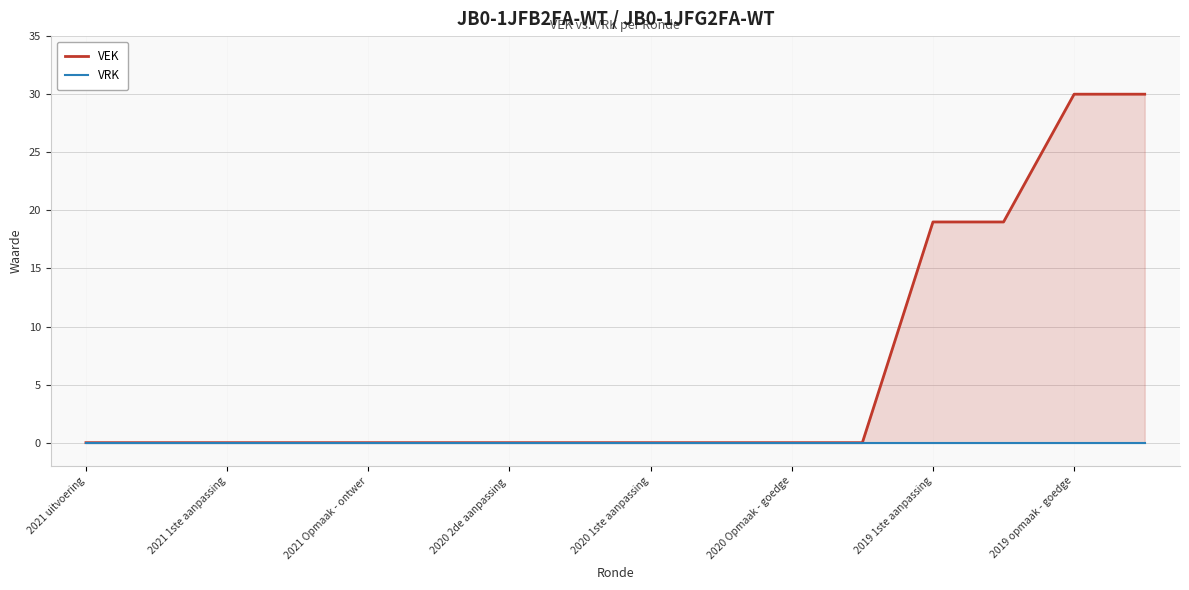

True or false: VRK and VEK intersect in this chart.

False